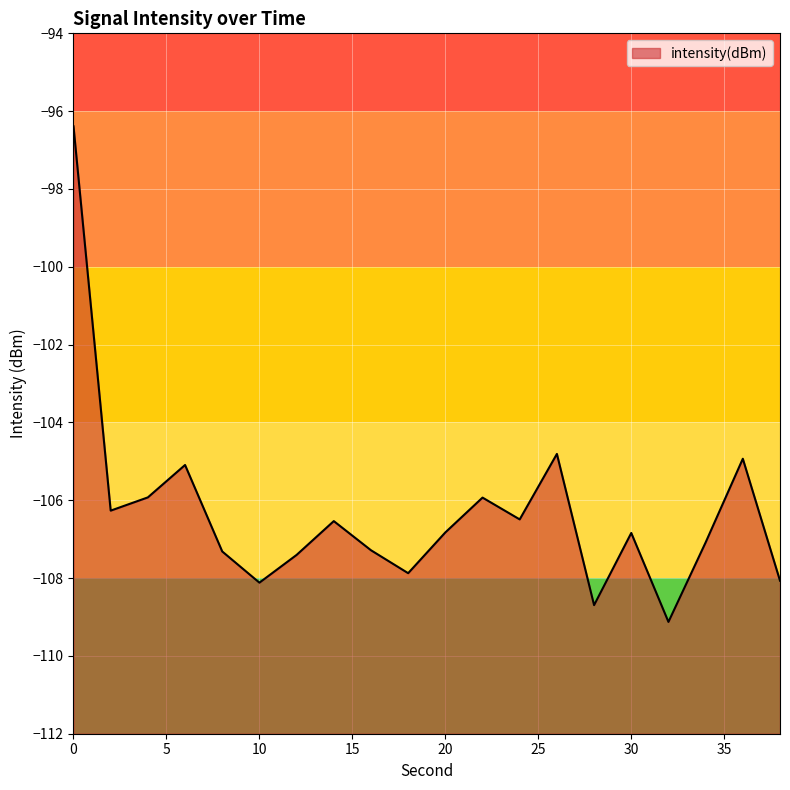

What is the change in value from 2 to 10?

-1.9